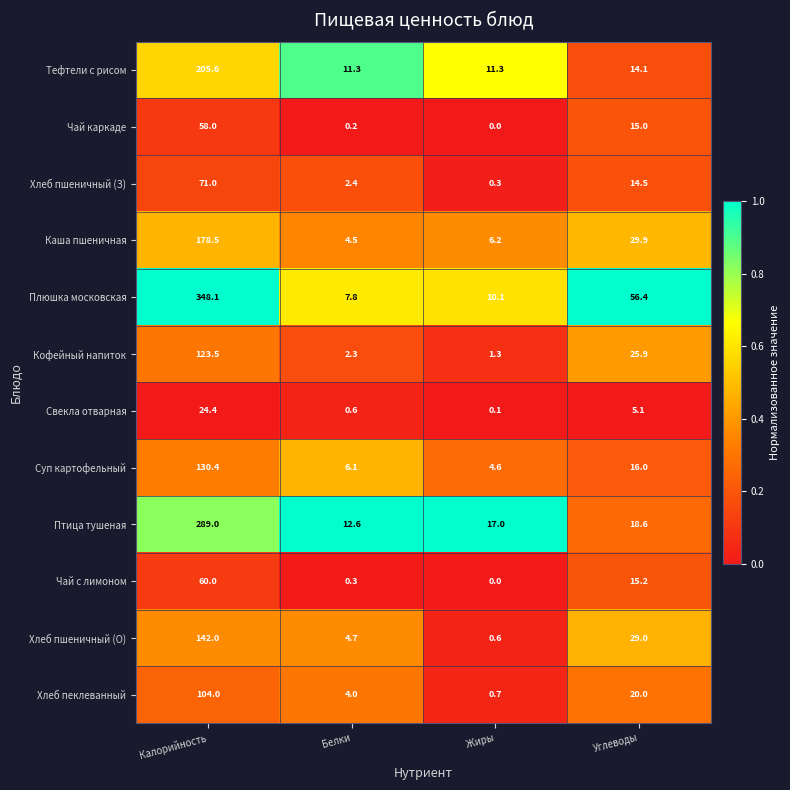

Which label corresponds to the smallest value in the chart?

Жиры